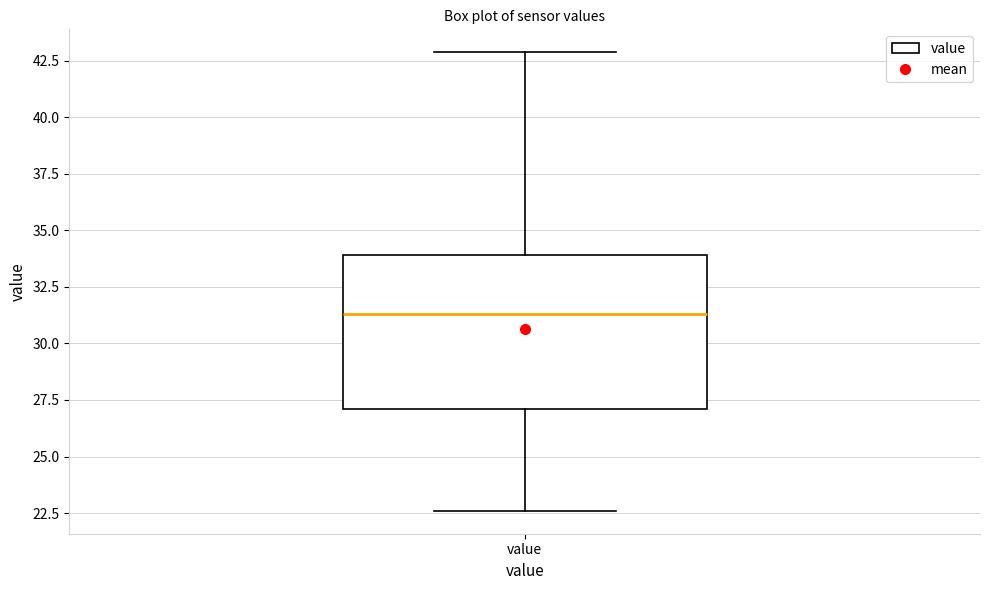

Read this box plot against the y-axis: the position of the median line, the range covered by the box, and the ends of both whiskers. The values are not printed on the chart, so give them approximately, as read against the axis.

median 31.5, box 27.0 to 34.0, whiskers 22.5 to 43.0